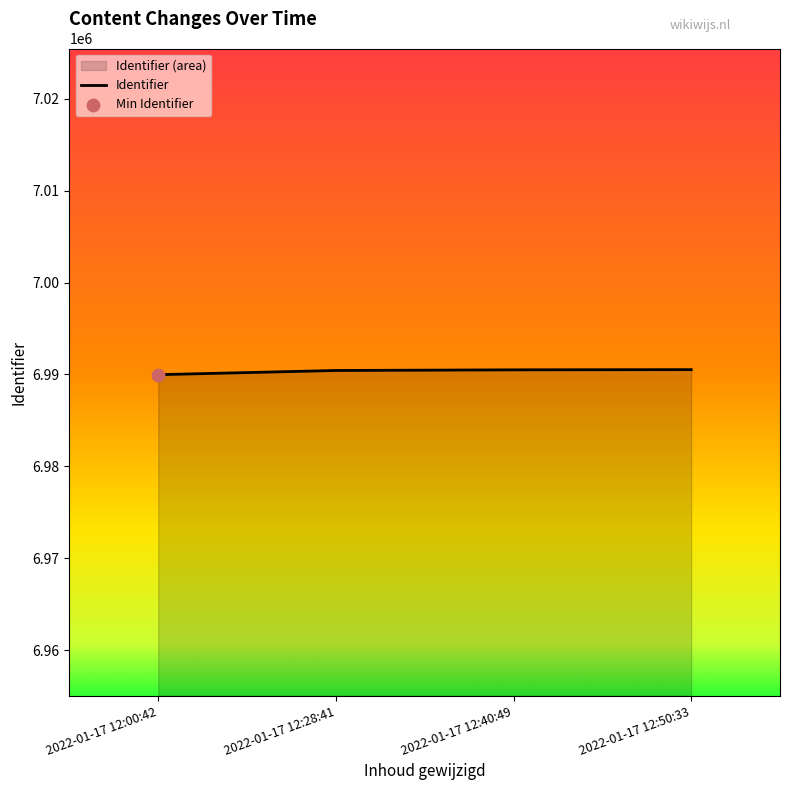

What is the change in value from 2022-01-17 12:00:42 to 2022-01-17 12:40:49?

+527